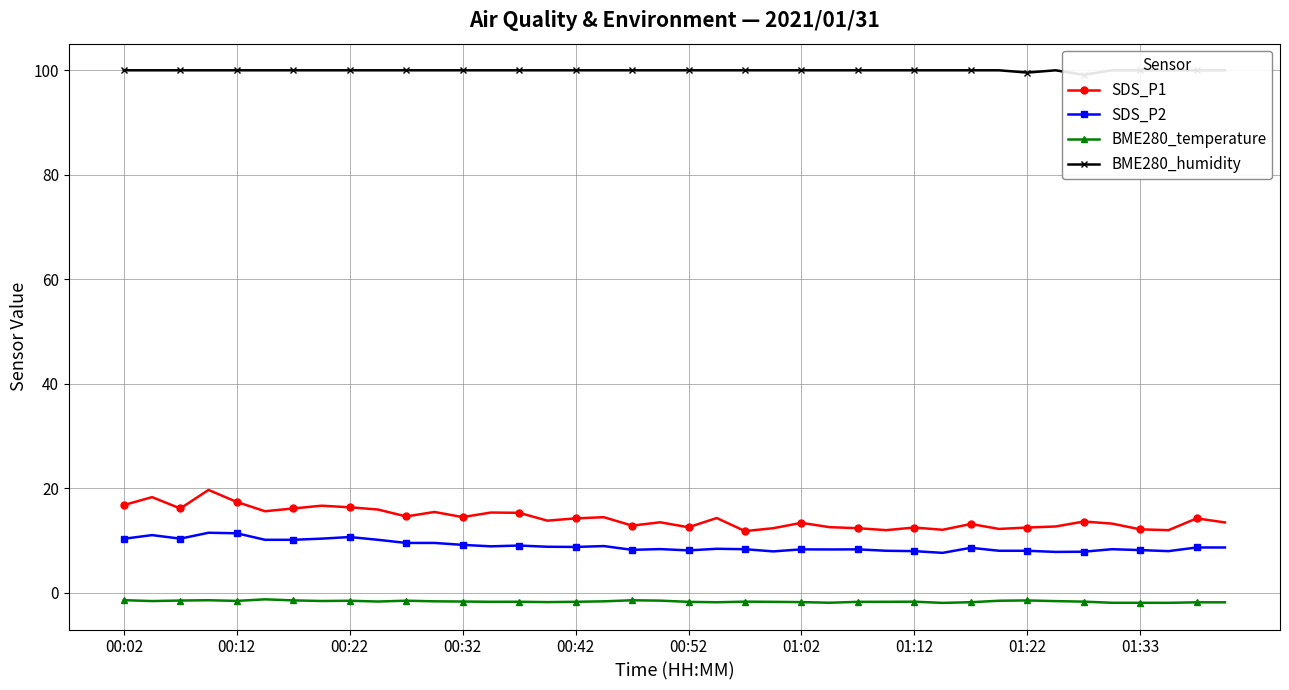

Is it true that SDS_P1 equals 4.4 at 00:42?

False